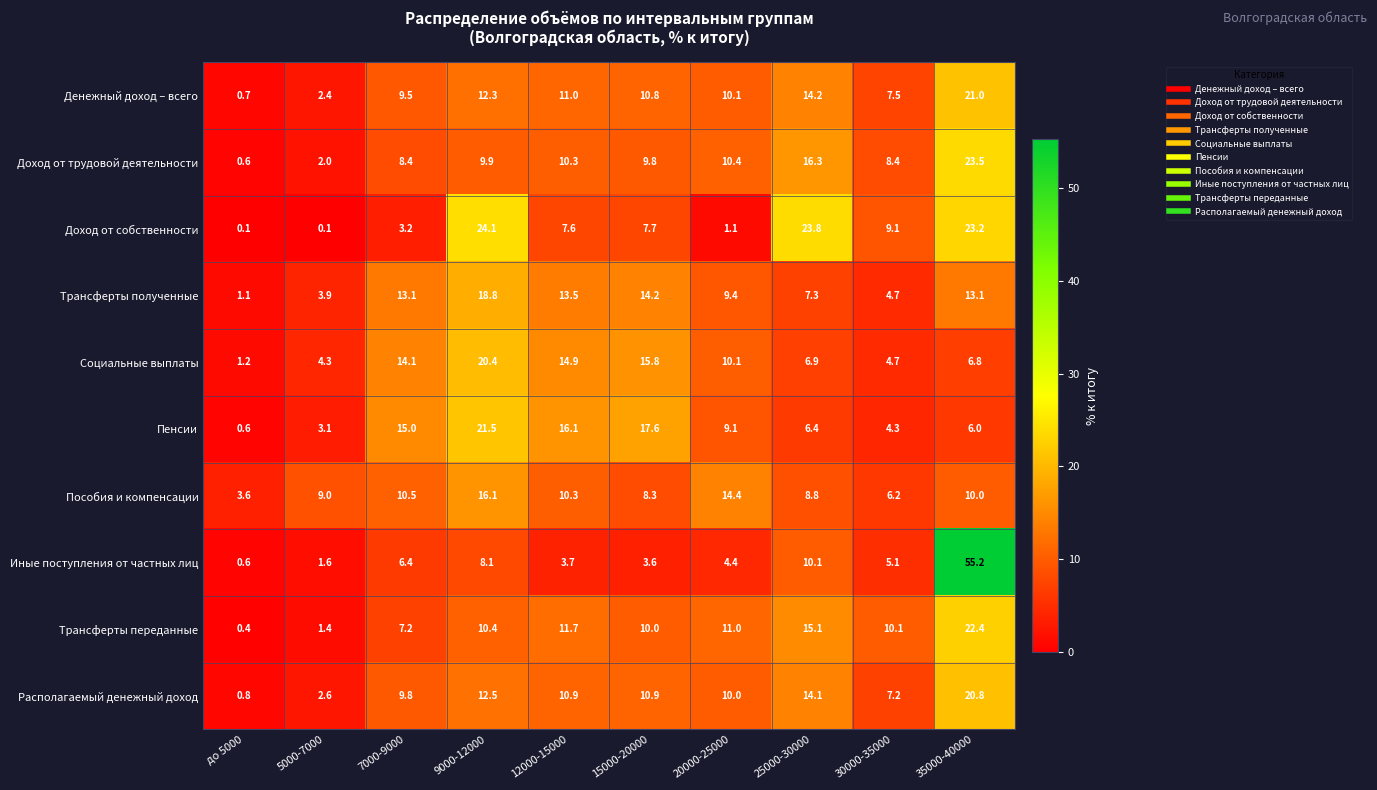

At how many categories does at least one series exceed 2?

10